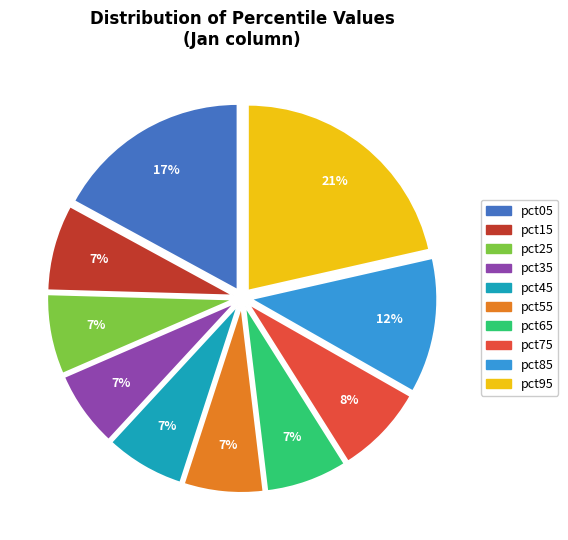

The pct55 slice represents 7% of the pie. True or false?

True